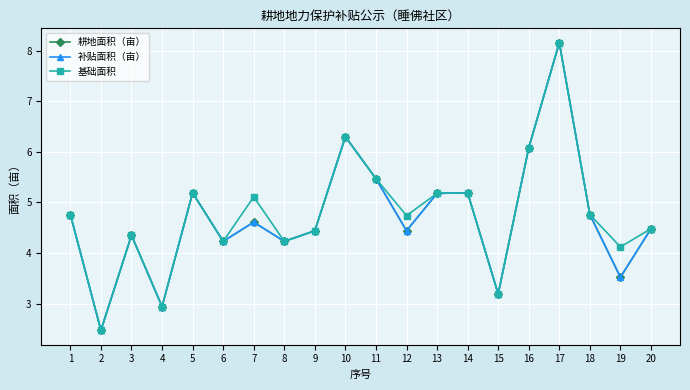

Is the value of 基础面积 at 14 greater than the value of 补贴面积（亩） at 20?

Yes